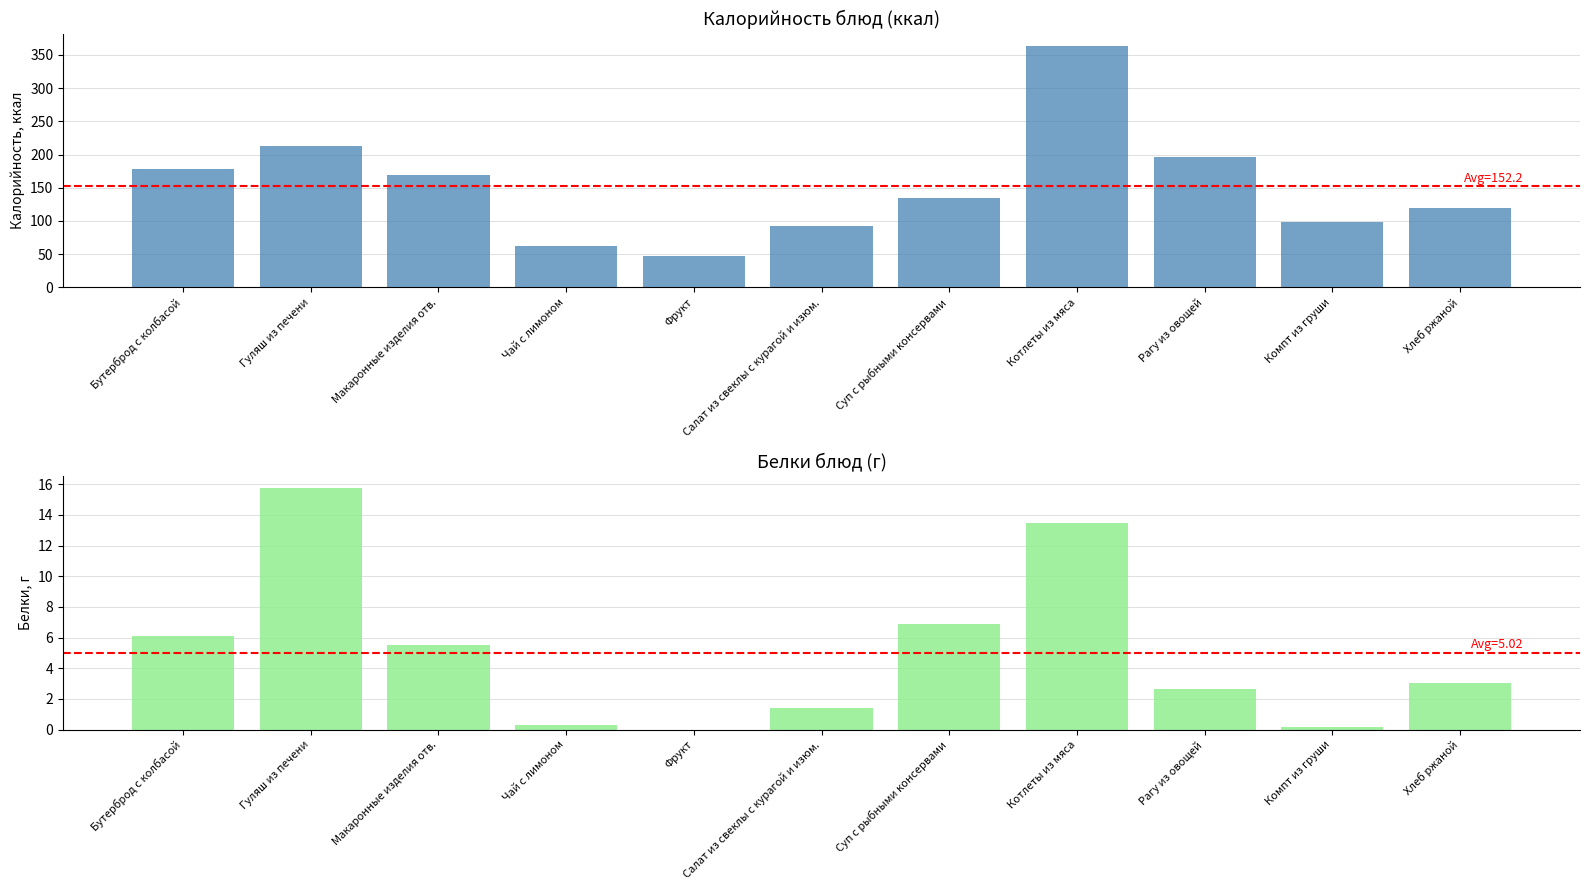

What are all the series names shown in the legend?

Калорийность, Белки